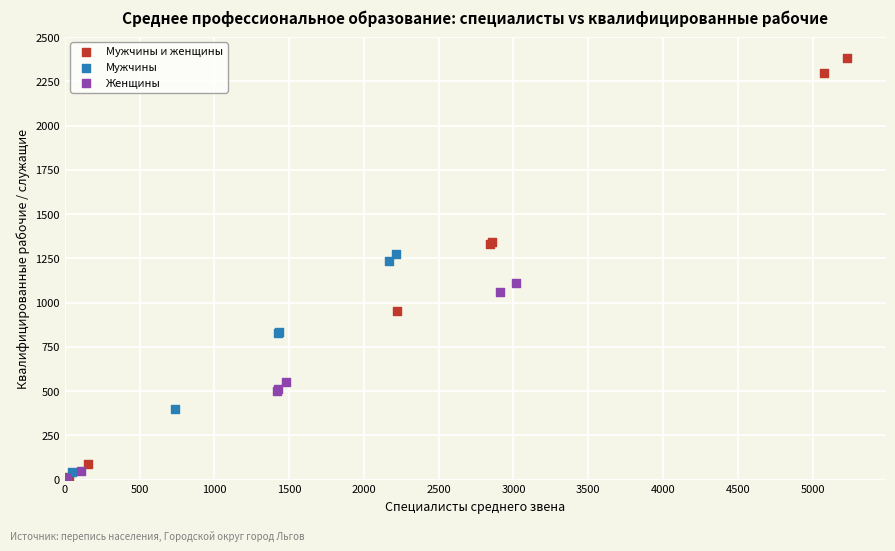

What are all the series names shown in the legend?

Мужчины и женщины, Мужчины, Женщины